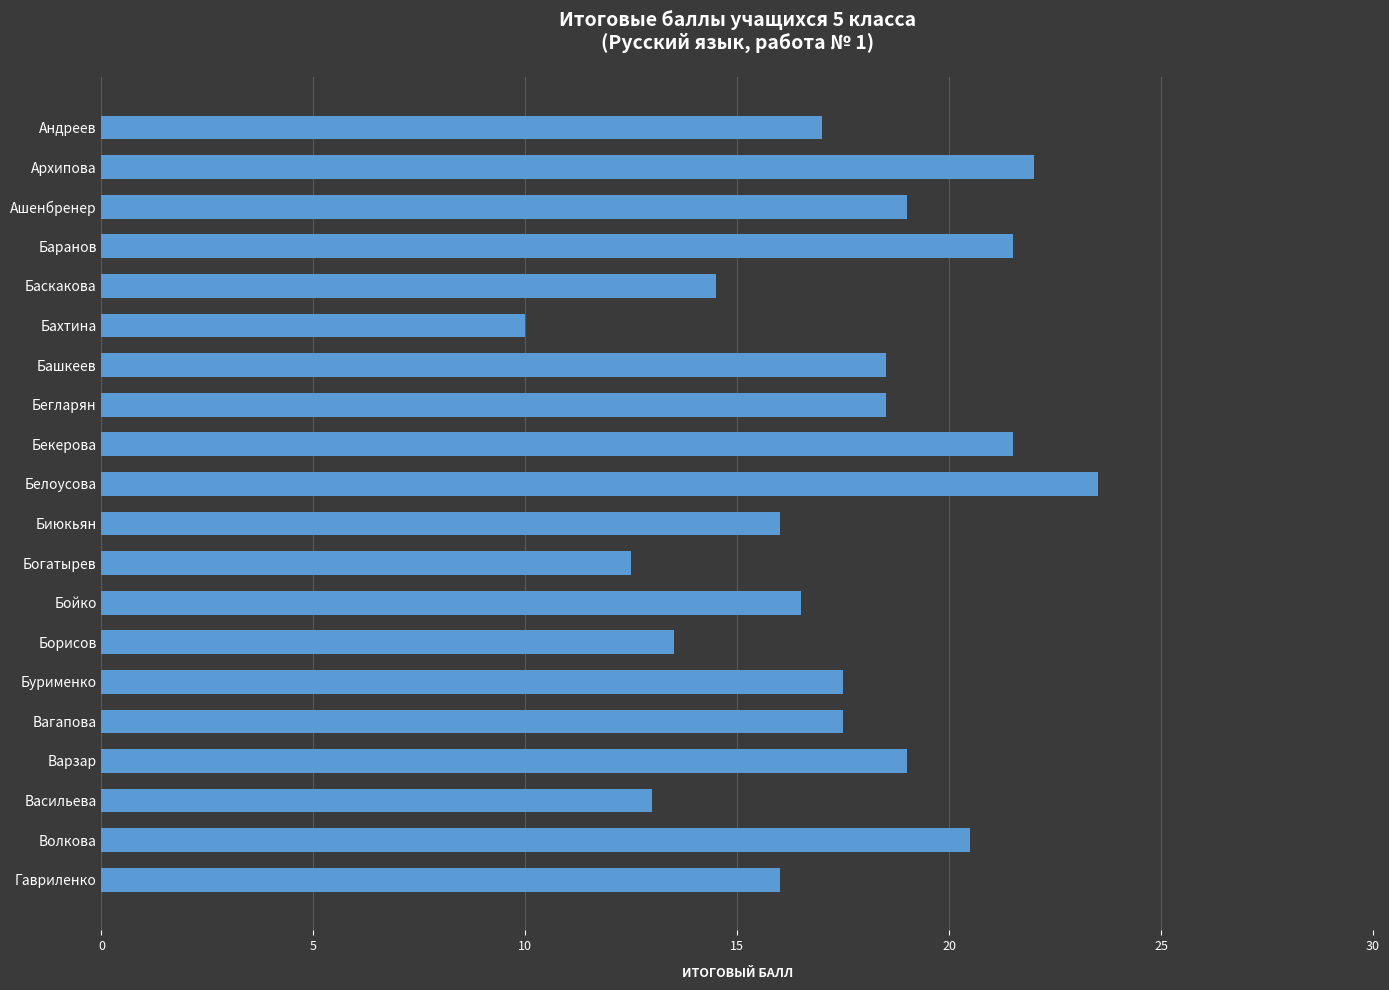

What is the change in value from Башкеев to Борисов?

-5.0